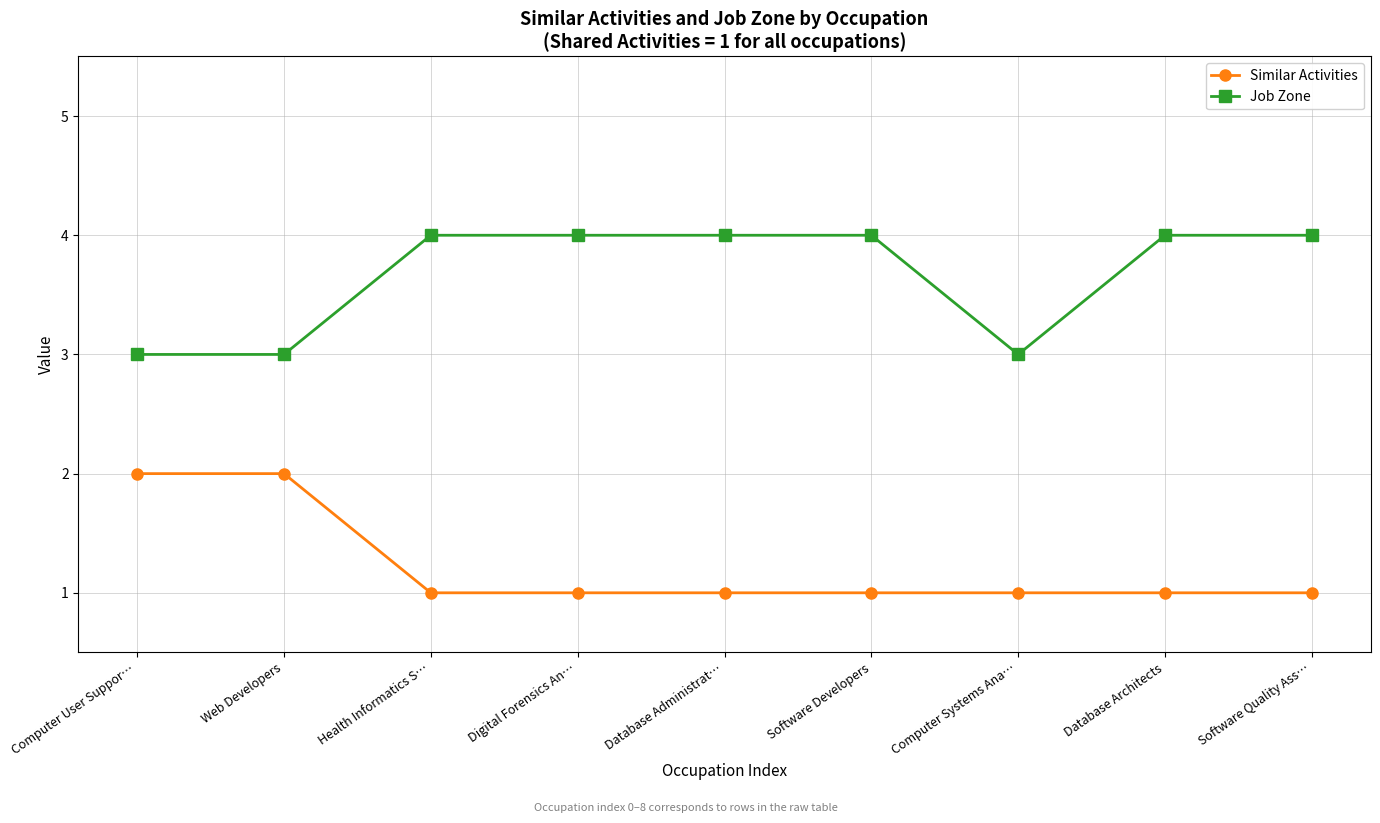

What is the greatest value displayed?

4